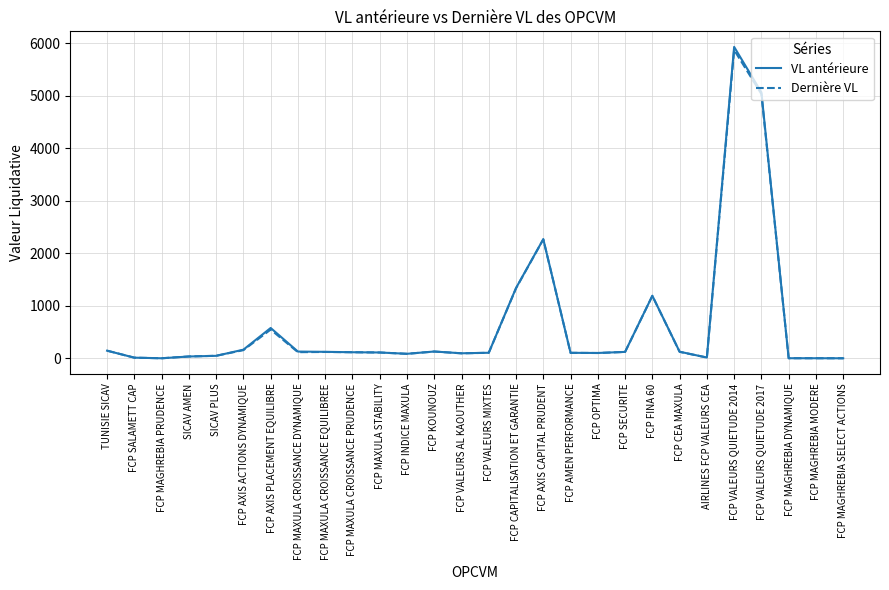

At which category is the sum across all series the highest?

FCP VALEURS QUIETUDE 2014